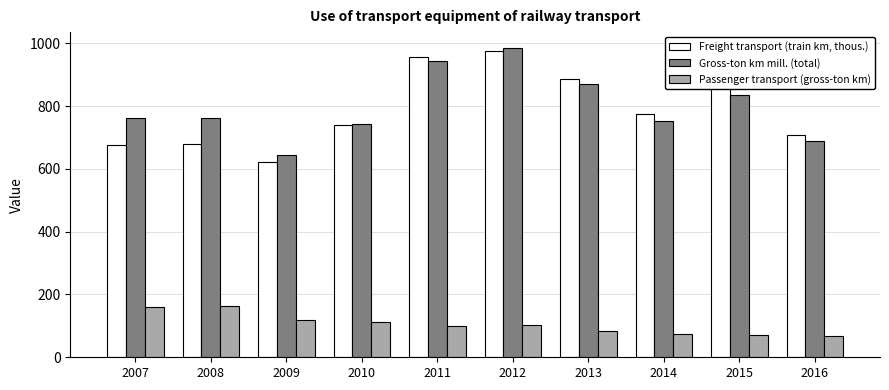

List the series in order of their peak value, lowest first.

Passenger transport (gross-ton km), Freight transport (train km, thous.), Gross-ton km mill. (total)